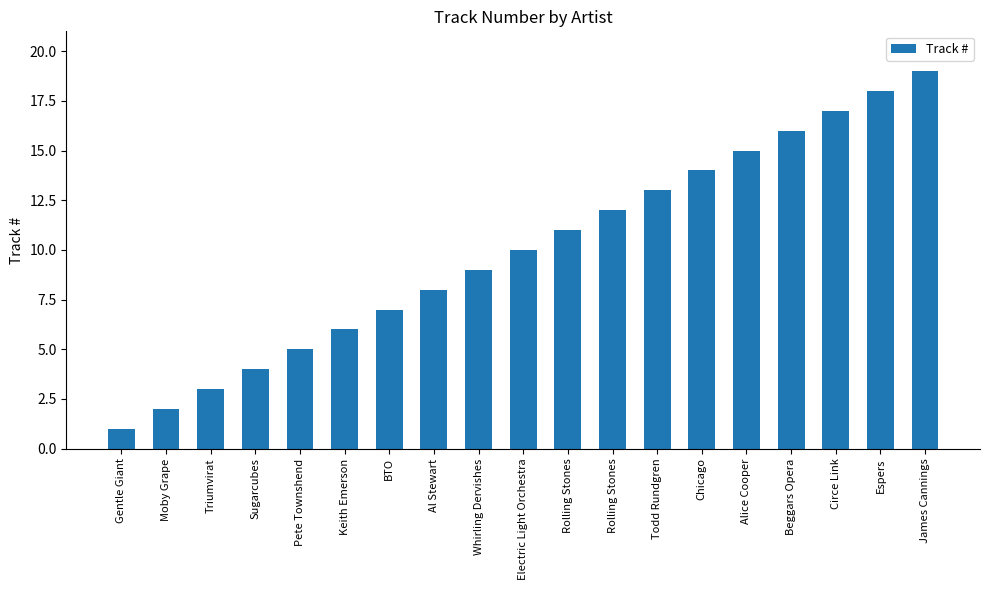

Count the number of data series in this chart.

1